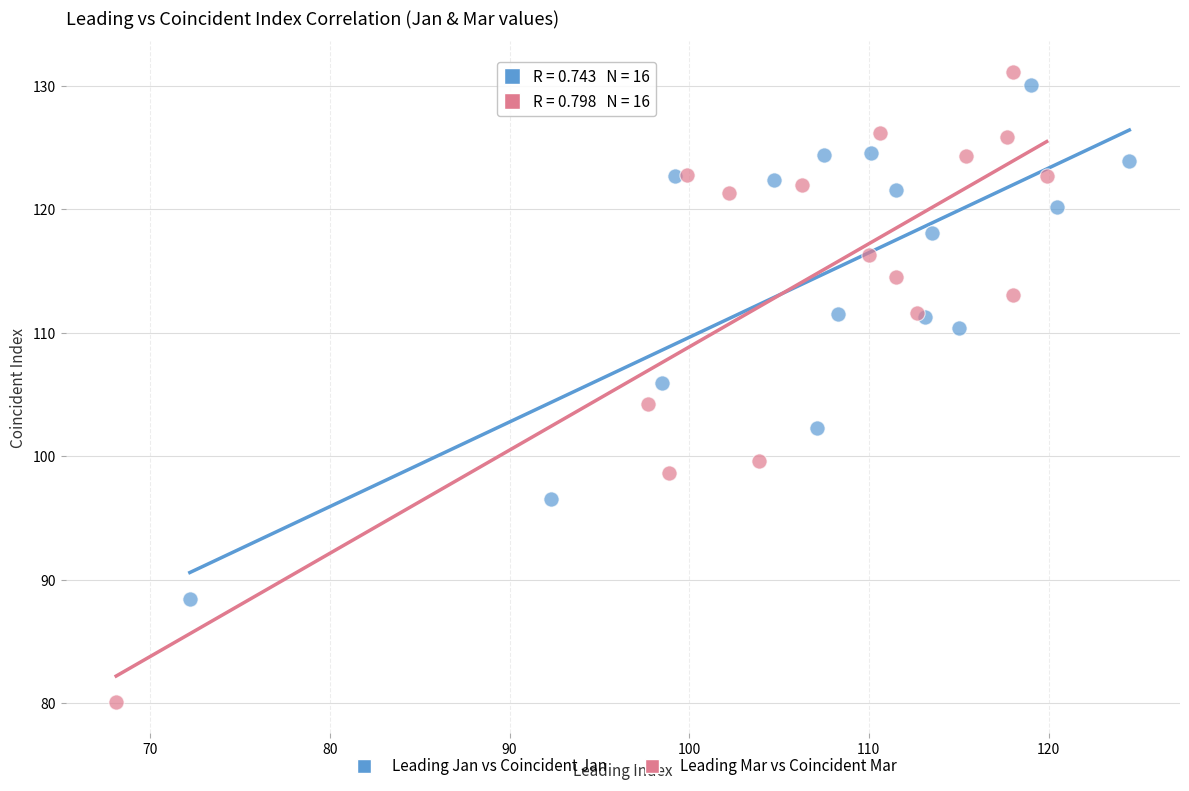

What are all the series names shown in the legend?

Leading Jan vs Coincident Jan, Leading Mar vs Coincident Mar